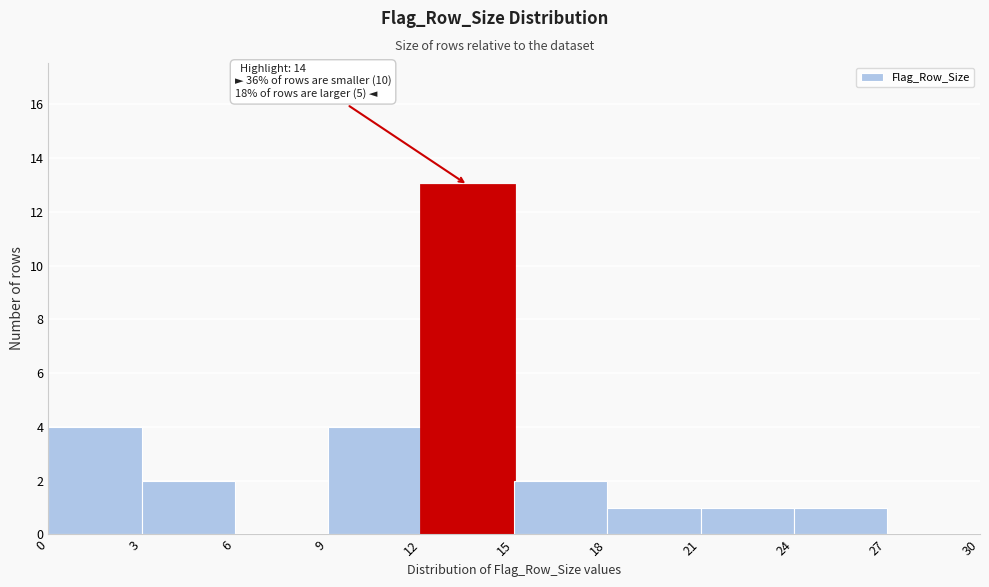

Which range on the x-axis has the tallest bar?

12 to 15